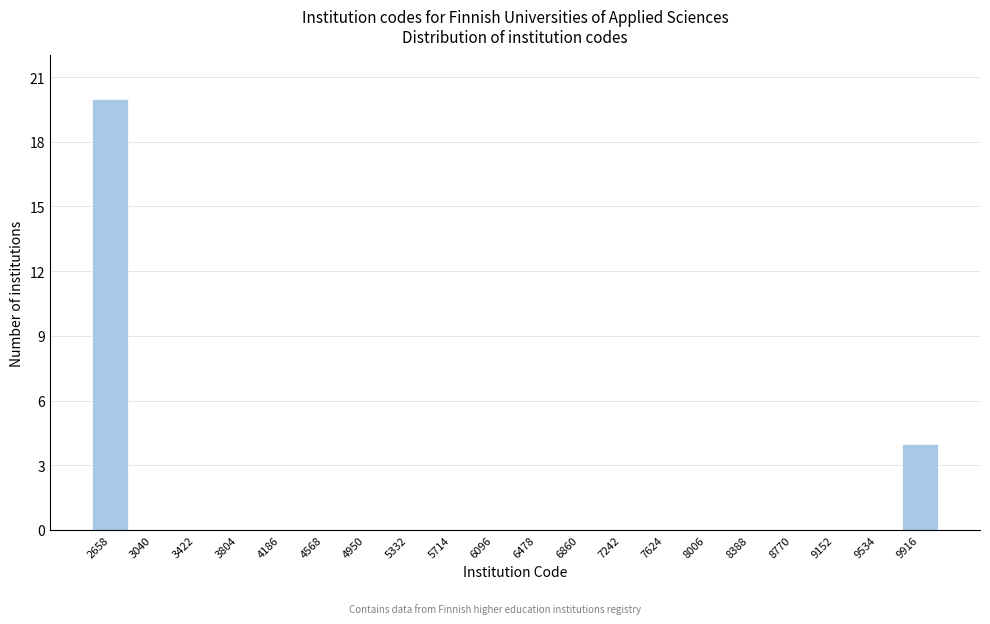

Reading left to right, extract all data points from this chart.

2658=20	3040=0	3422=0	3804=0	4186=0	4568=0	4950=0	5332=0	5714=0	6096=0	6478=0	6860=0	7242=0	7624=0	8006=0	8388=0	8770=0	9152=0	9534=0	9916=4